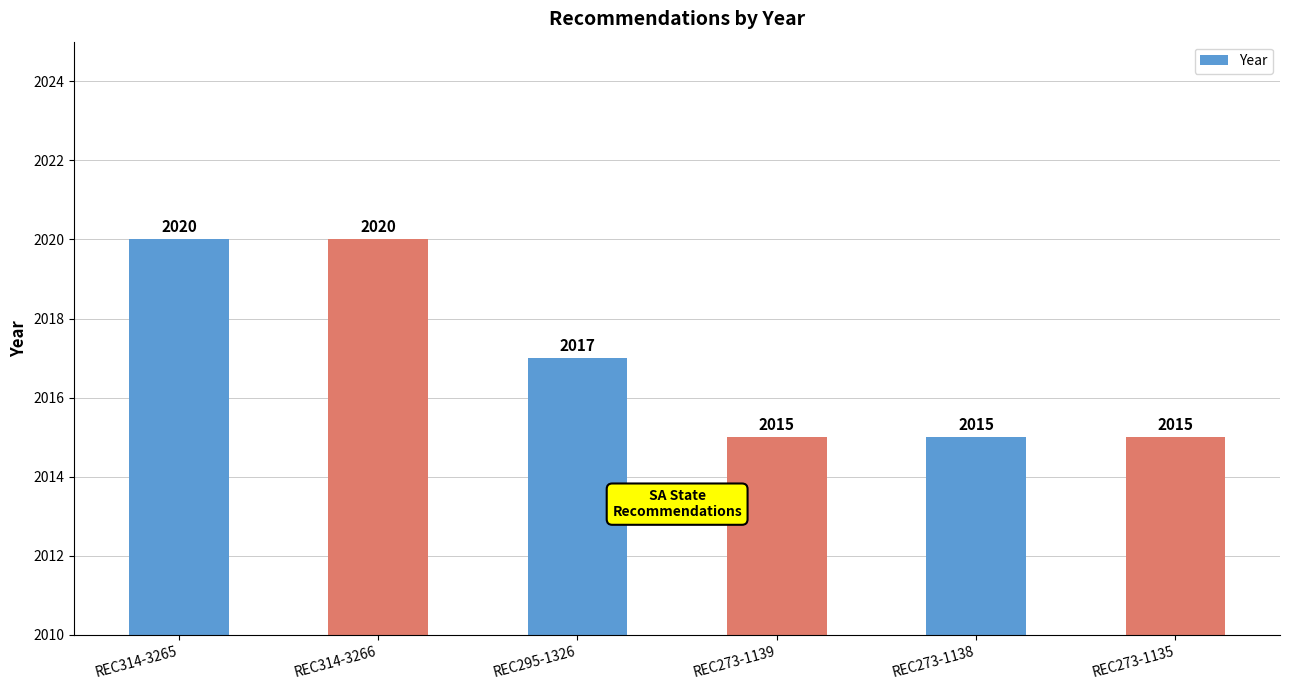

Is it true that the value at REC273-1139 is 2015?

True